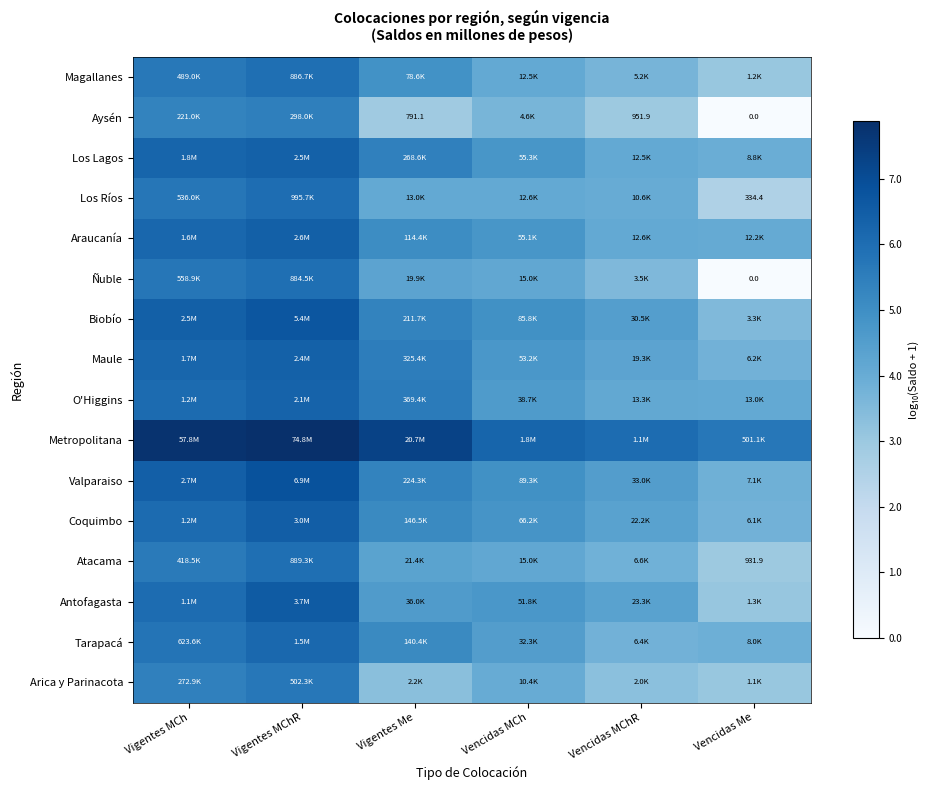

Where does the Arica y Parinacota series first go above 4?

Vigentes MCh